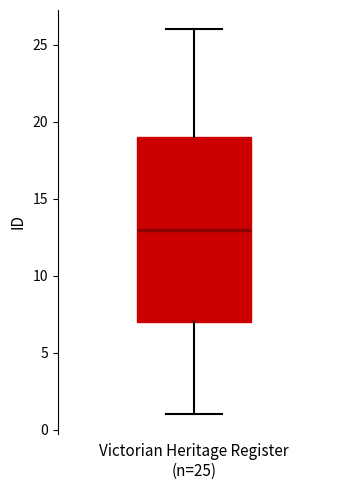

Where is the lower edge of the box for Victorian Heritage Register (n=25) on the y-axis? The values are not printed on the chart, so give them approximately, as read against the axis.

7